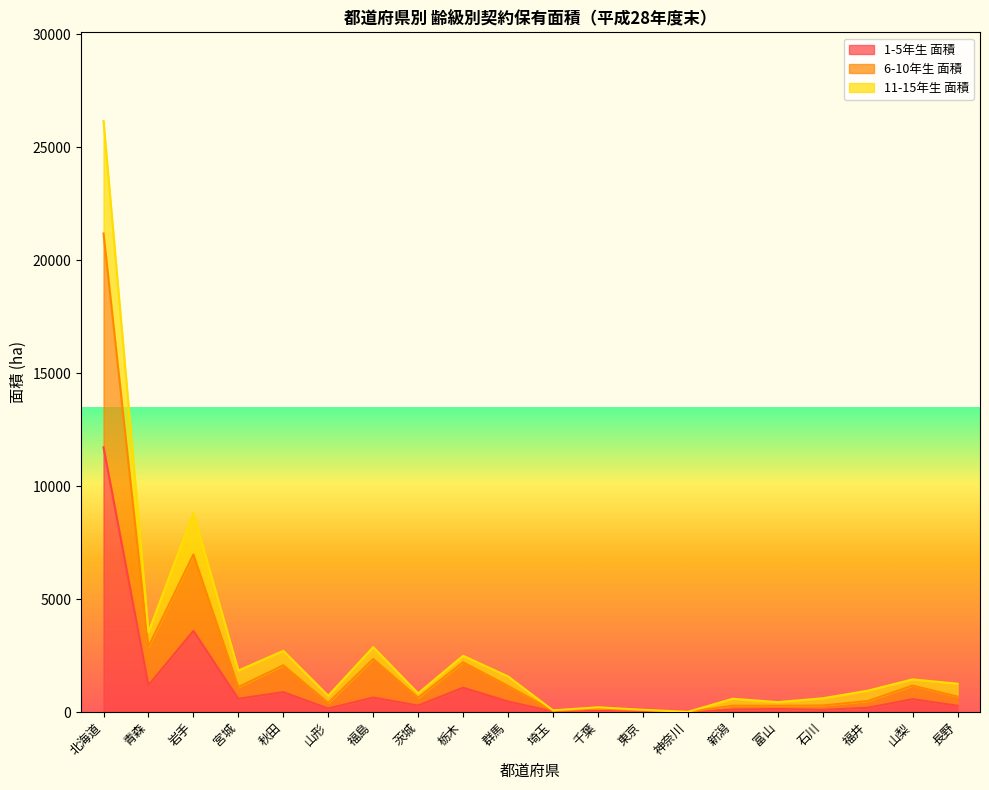

What is the label of the 15th point from the left?

新潟